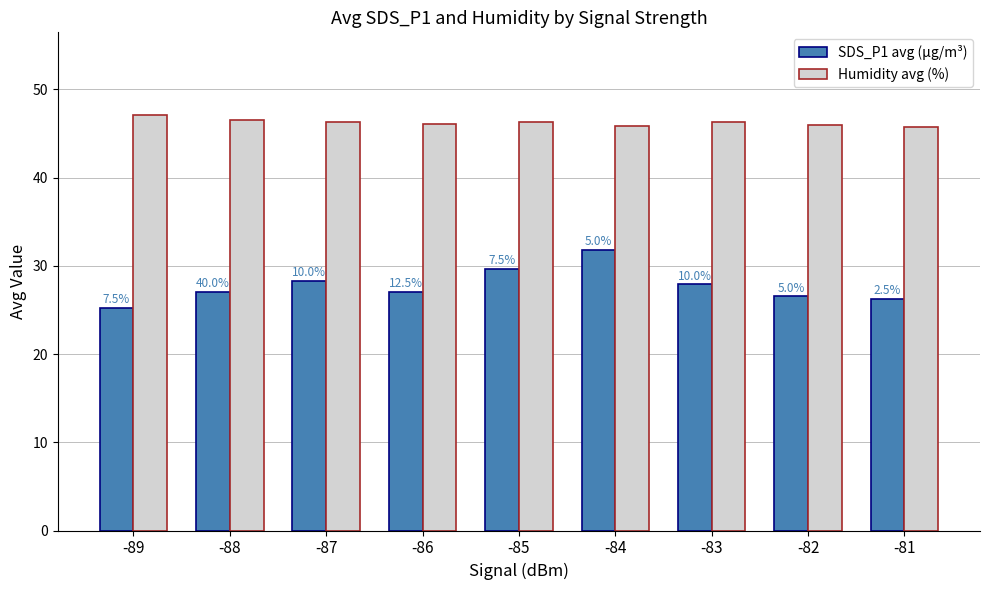

Rank the series by their average value, from highest to lowest.

Humidity avg (%), SDS_P1 avg (μg/m³)